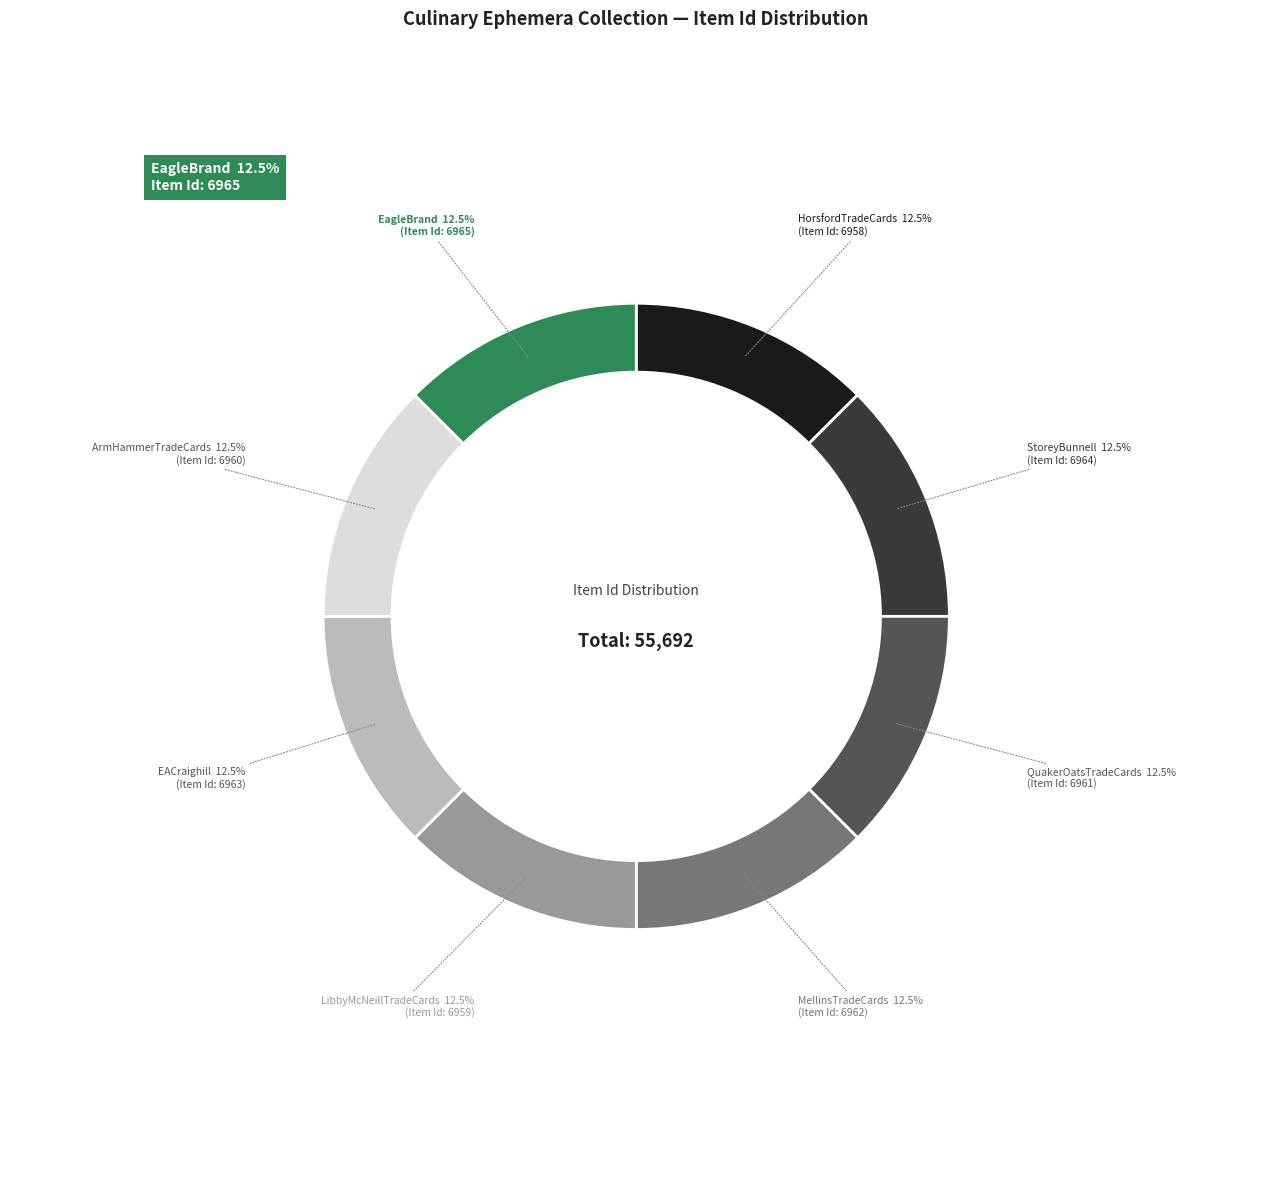

Does any single category account for the majority?

No